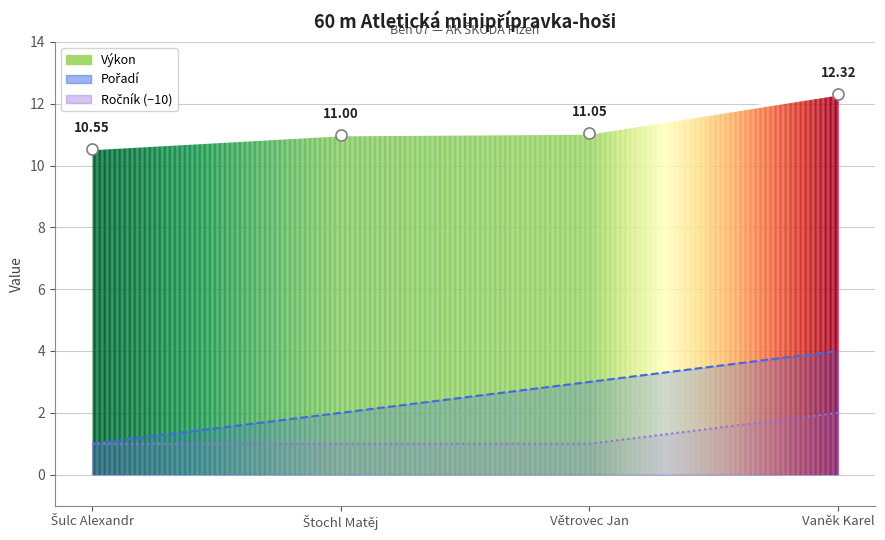

How many data points are above 11?

2